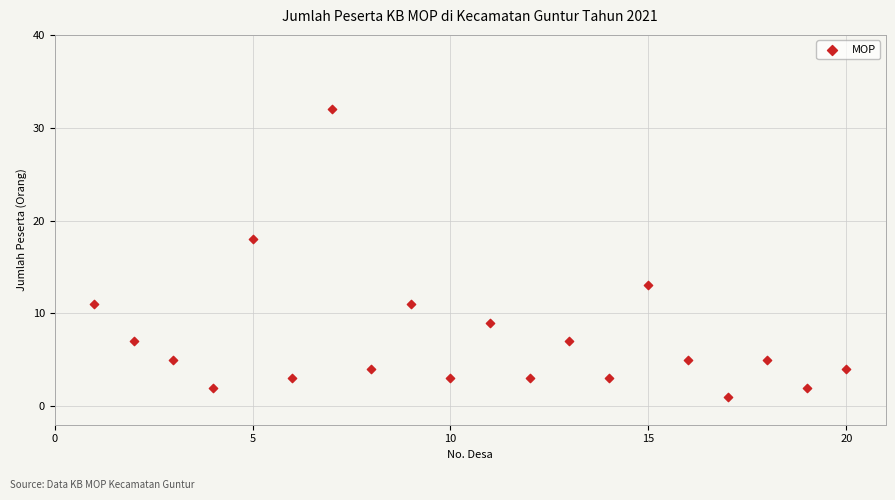

What Y value in the scatter plot is closest to 16?

18